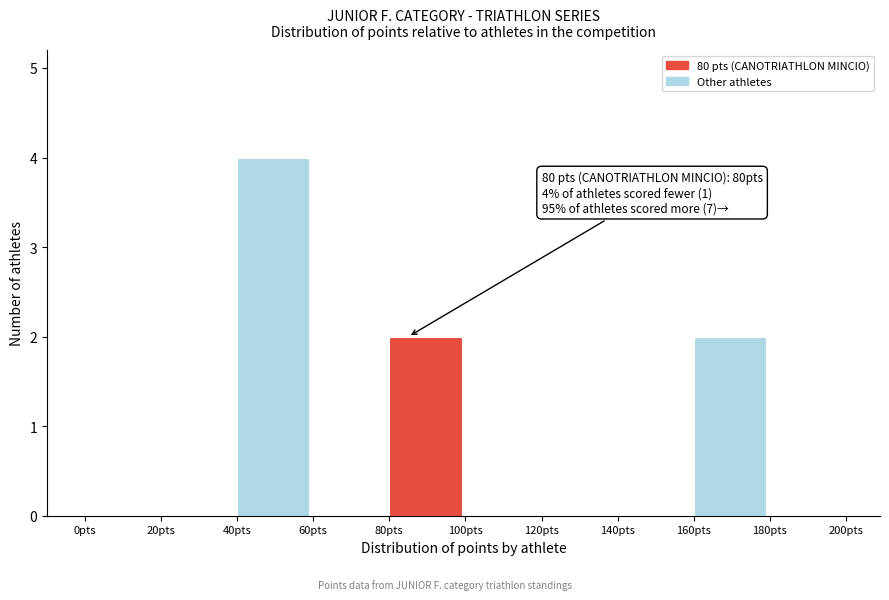

Over which range of the x-axis is the bar tallest?

40 to 60